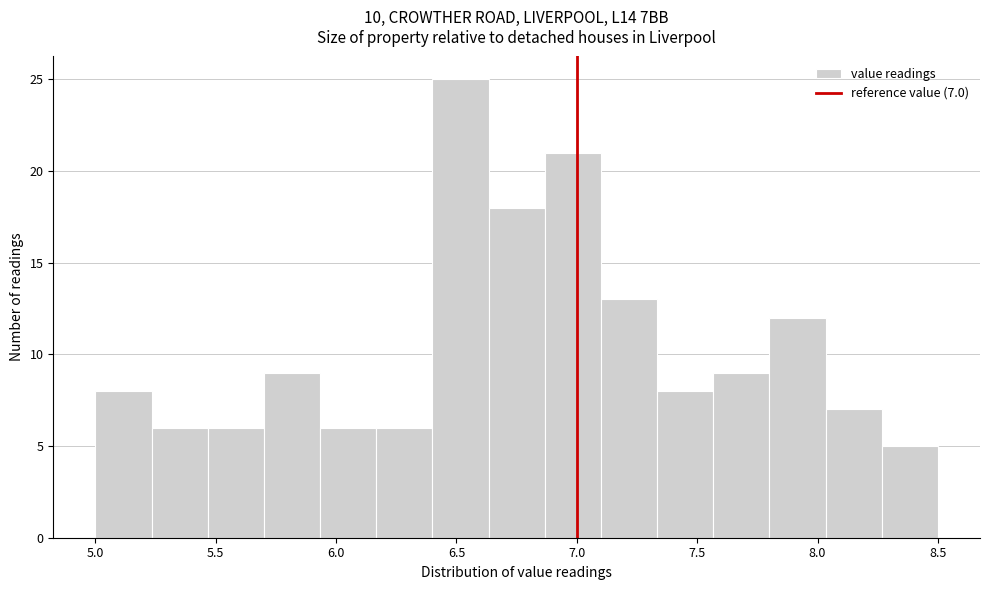

Over which range of the x-axis is the bar tallest?

6.40 to 6.65